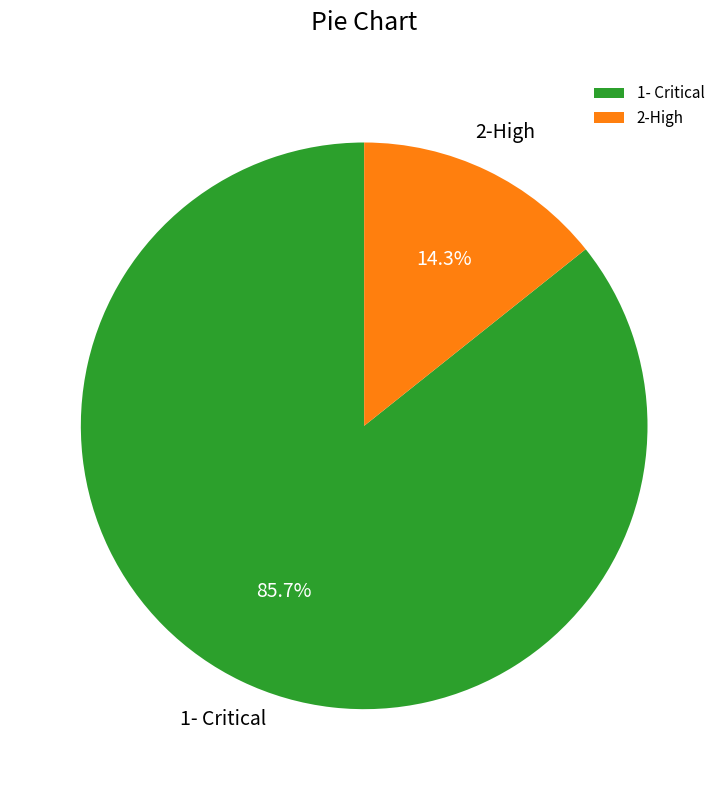

What is the smallest slice in the pie chart?

2-High